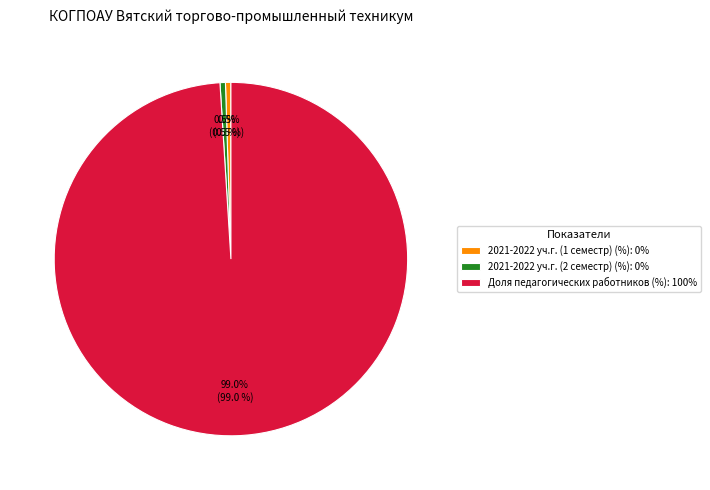

What is the total percentage of Доля педагогических работников (%): 100% and 2021-2022 уч.г. (1 семестр) (%): 0%?

99.5%